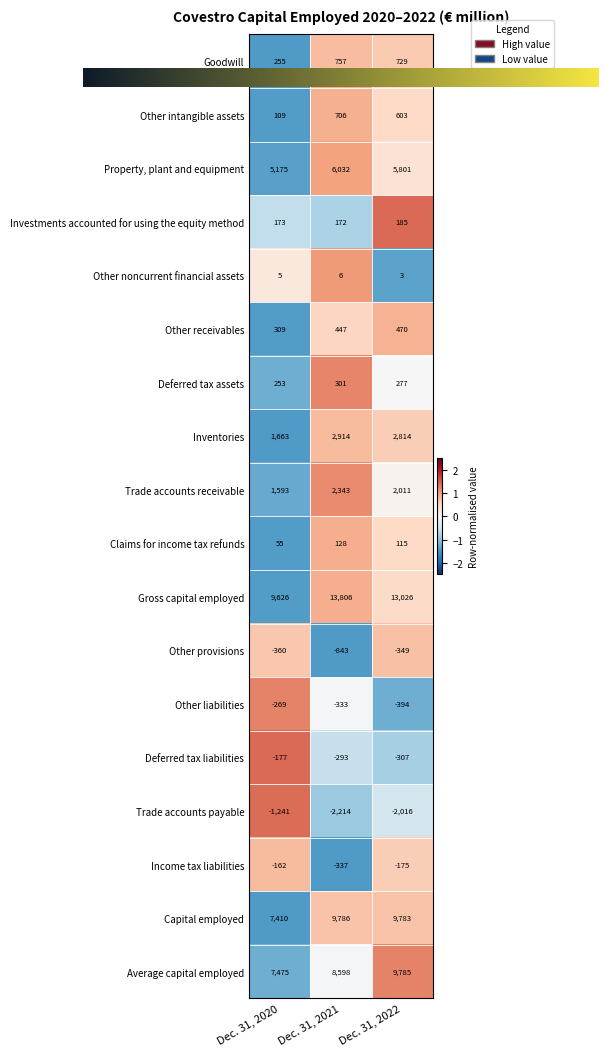

Read the Investments accounted for using the equity method value at Dec. 31, 2020.

173